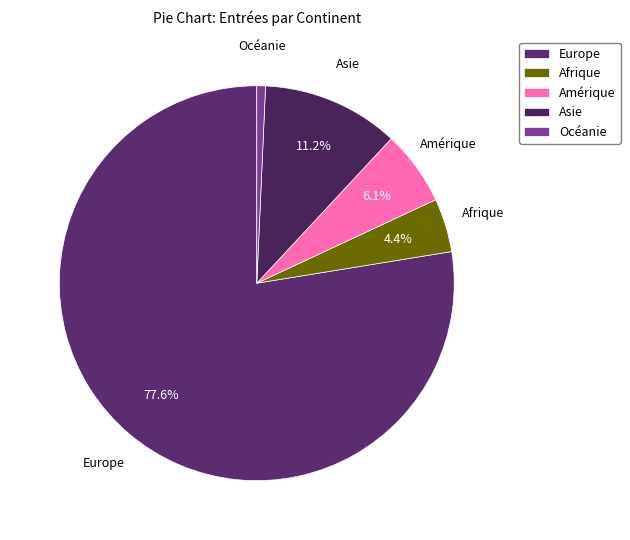

Rank the categories by value from highest to lowest.

Europe, Asie, Amérique, Afrique, Océanie